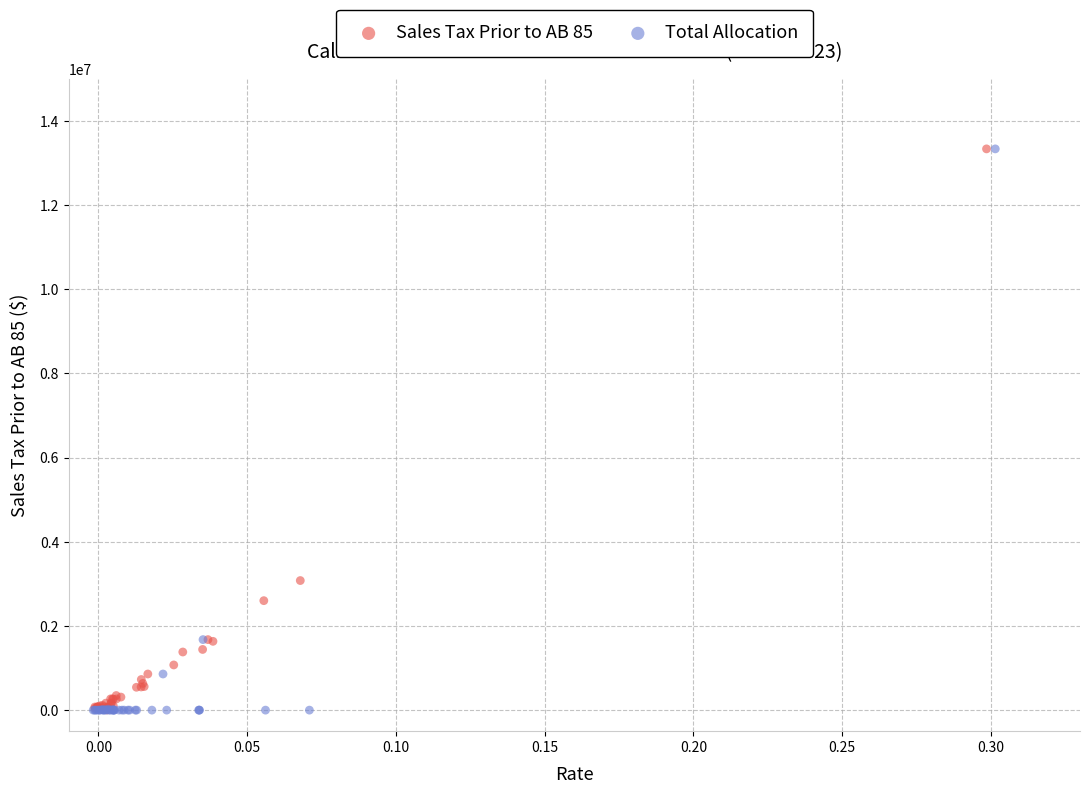

Which series has the widest spread of Y values?

Total Allocation